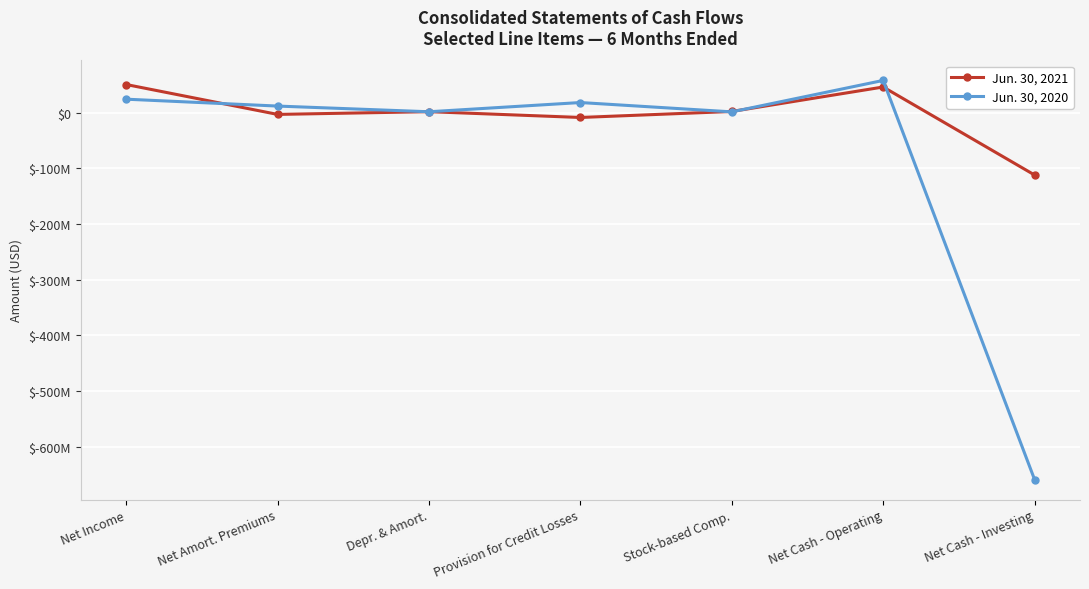

What is the lowest value of the Jun. 30, 2020 series?

-658927000